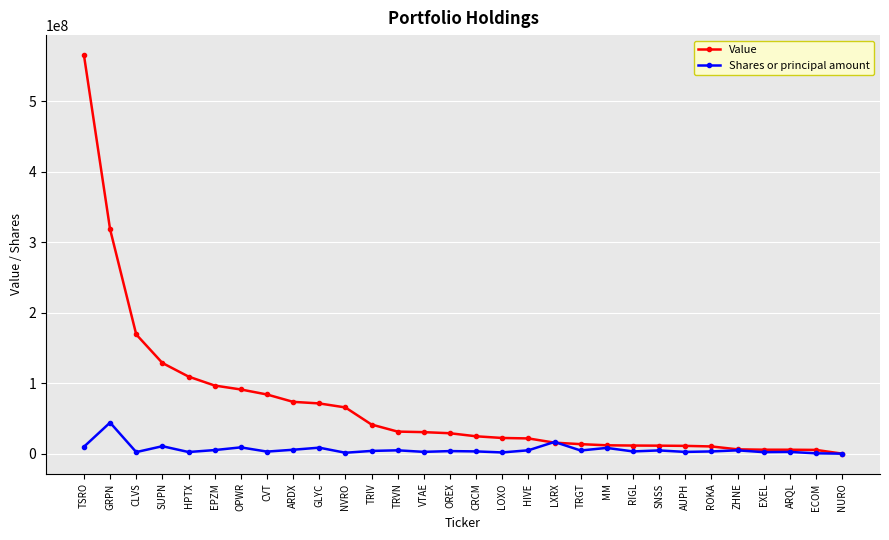

At which category is the sum across all series the highest?

TSRO